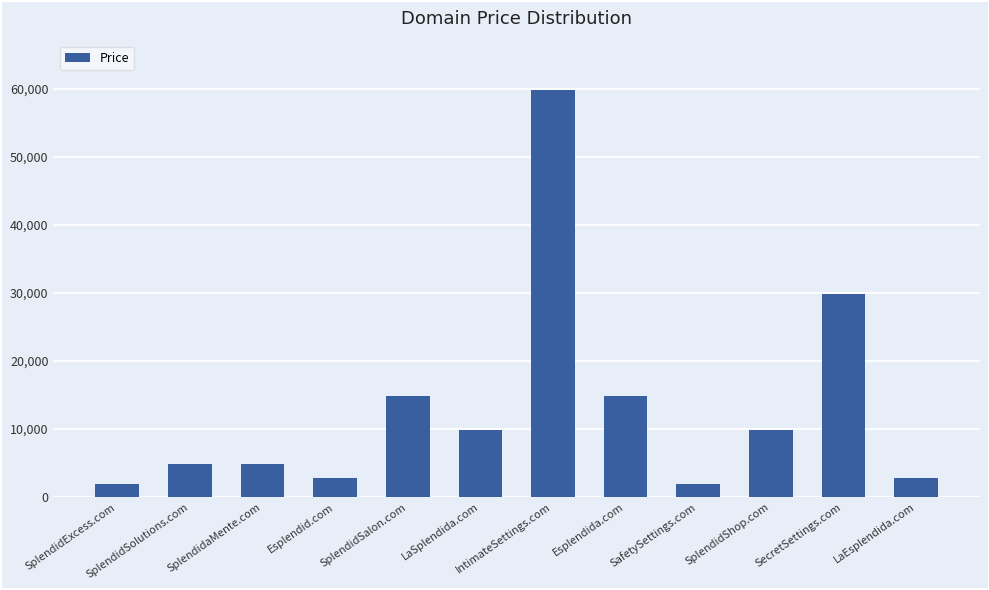

What is the label of the 5th bar from the left?

SplendidSalon.com